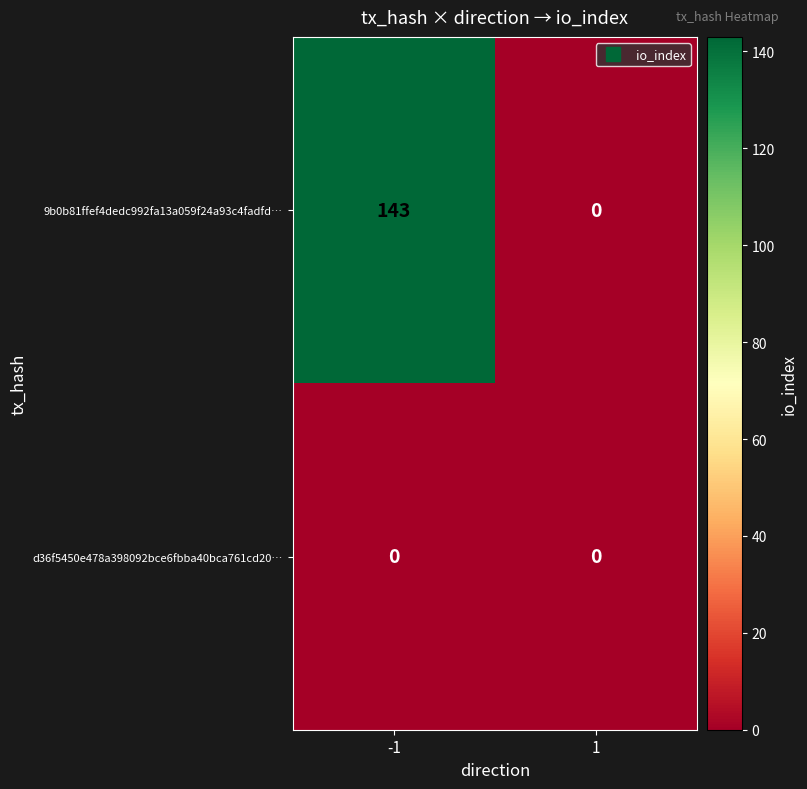

Between -1 and 1, which series saw the biggest shift?

9b0b81ffef4dedc992fa13a059f24a93c4fadfd…